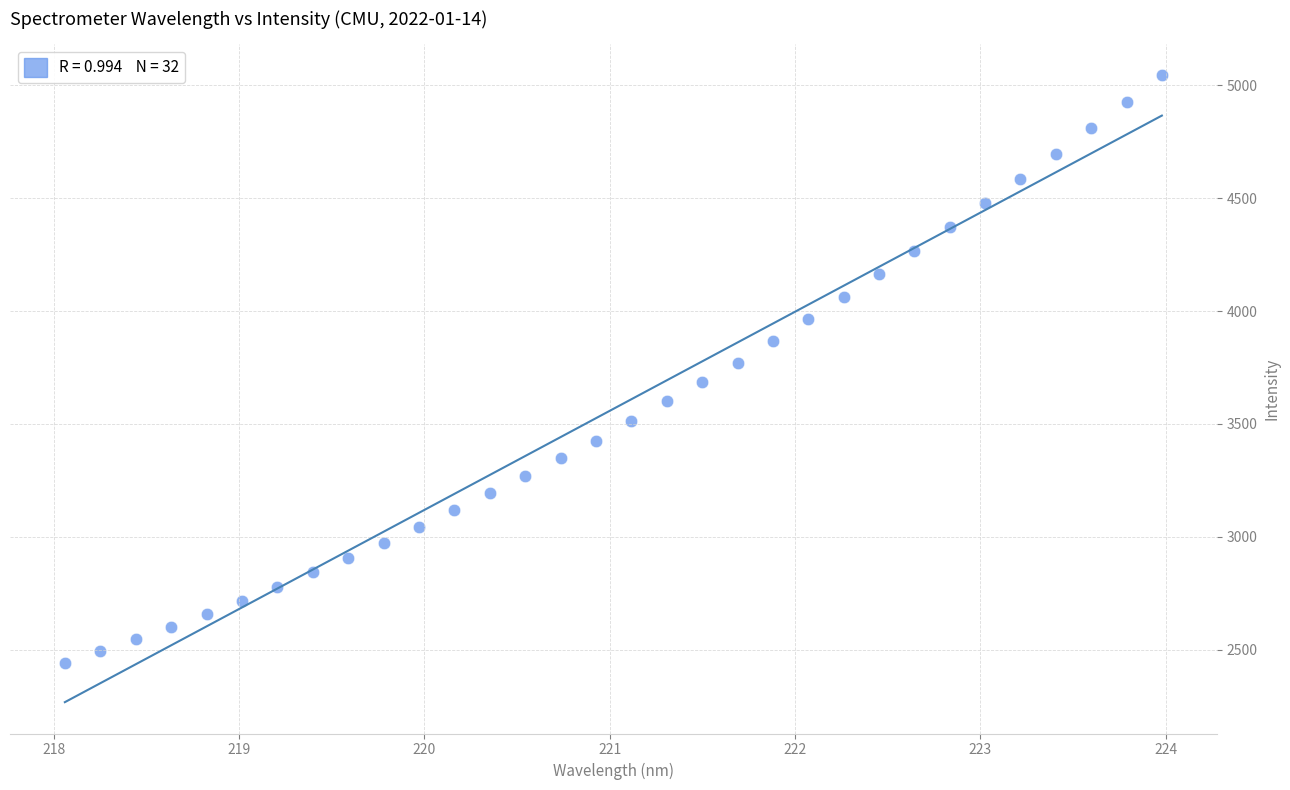

What is the range of X values (max minus min)?

5.9